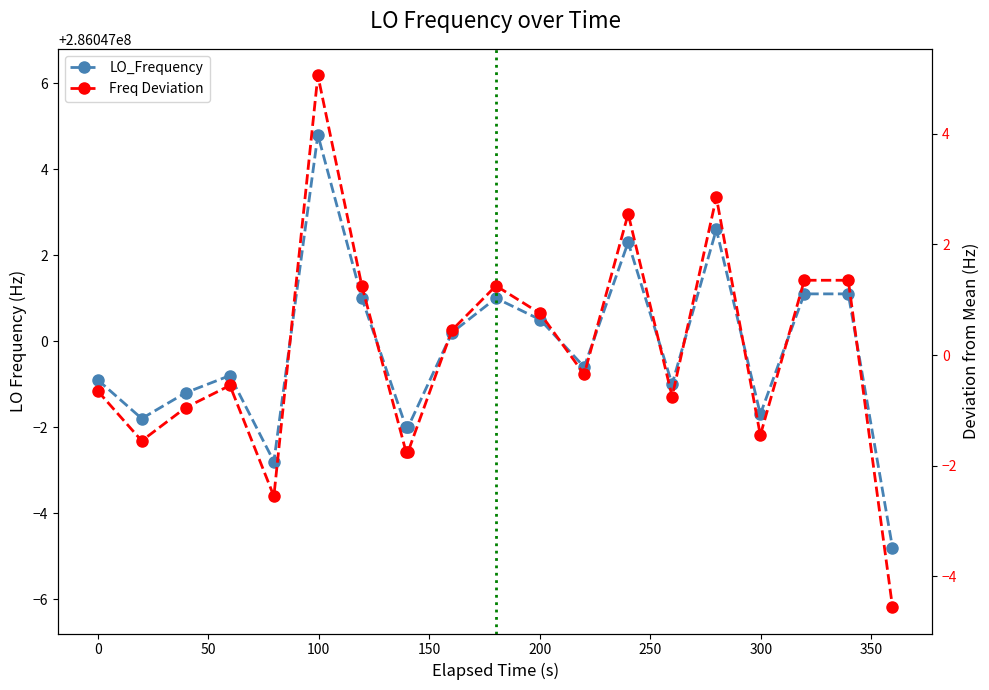

What is the difference between the maximum and minimum values in the LO_Frequency series?

9.6